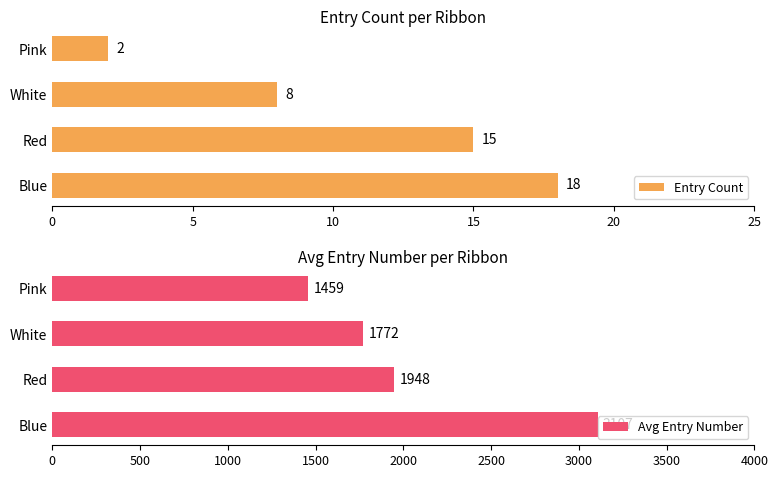

What is the difference between the maximum and minimum values in the Entry Count series?

16